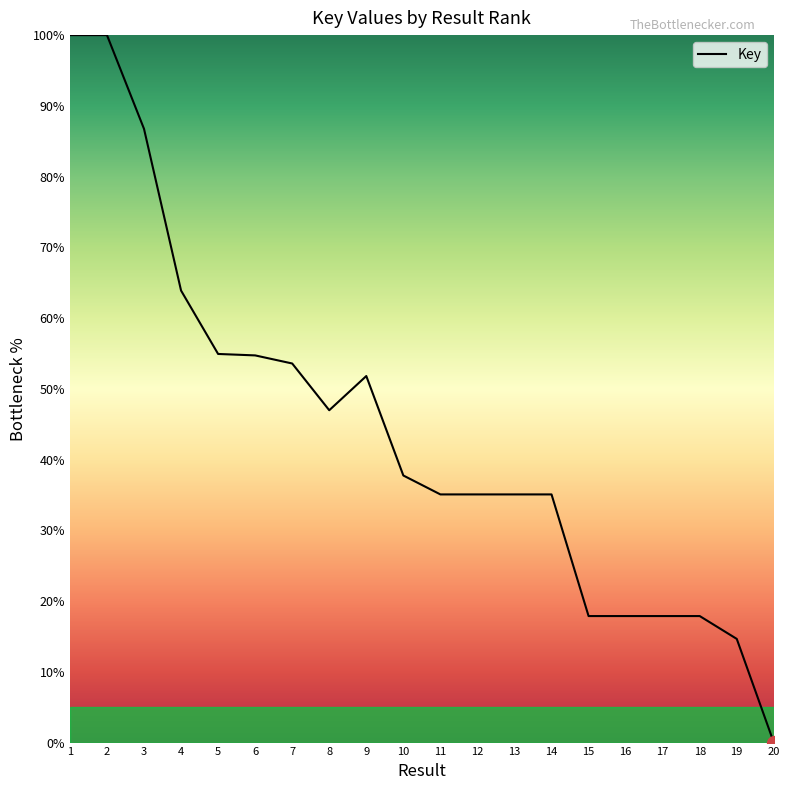

Read the value at 4.

63.9